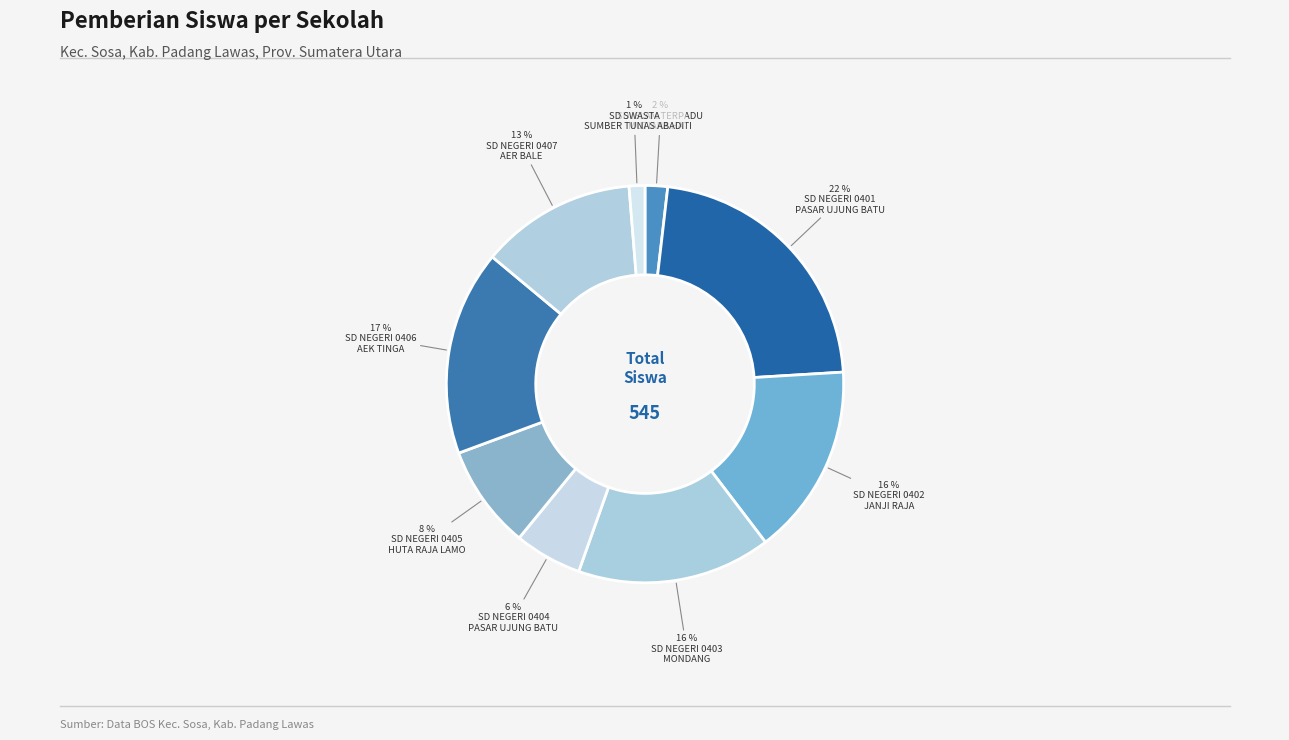

How many segments does this pie chart have?

9